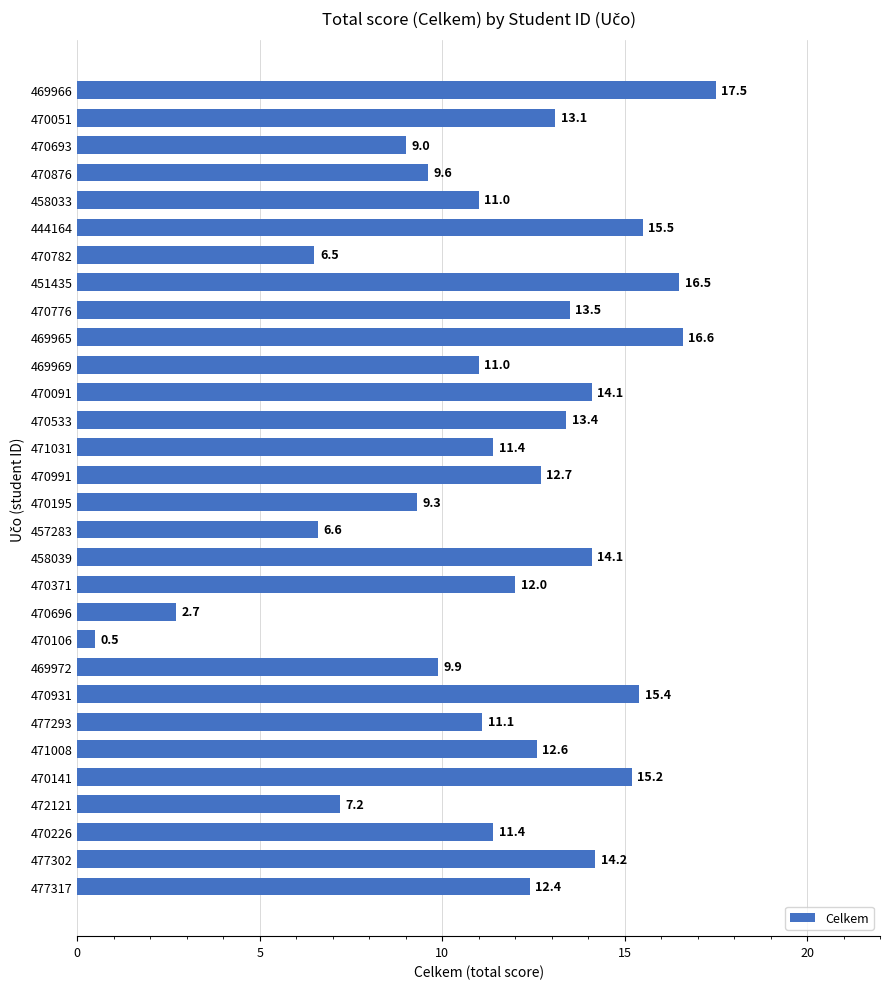

What is the difference between the maximum and second lowest values?

14.8